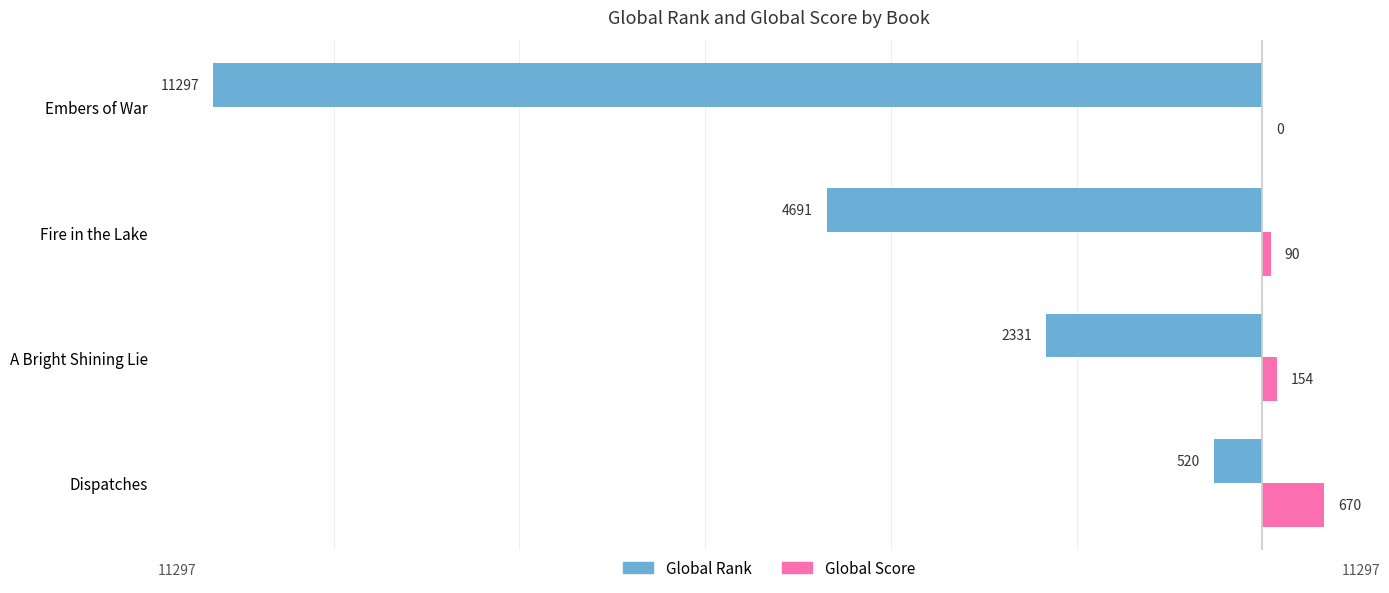

What are all the series names shown in the legend?

Global Rank, Global Score